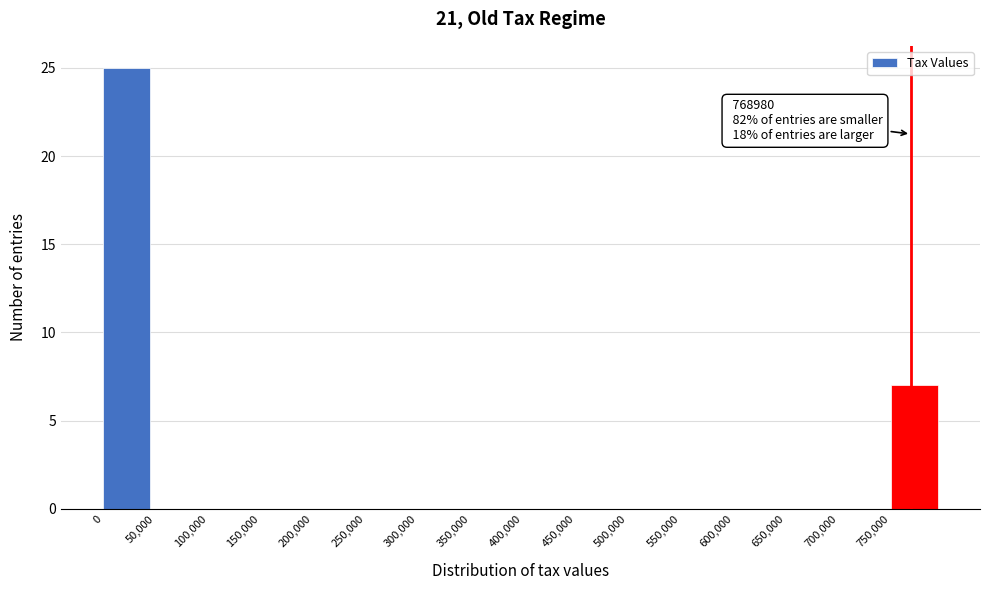

Over which range of the x-axis is the bar tallest?

0 to 50000